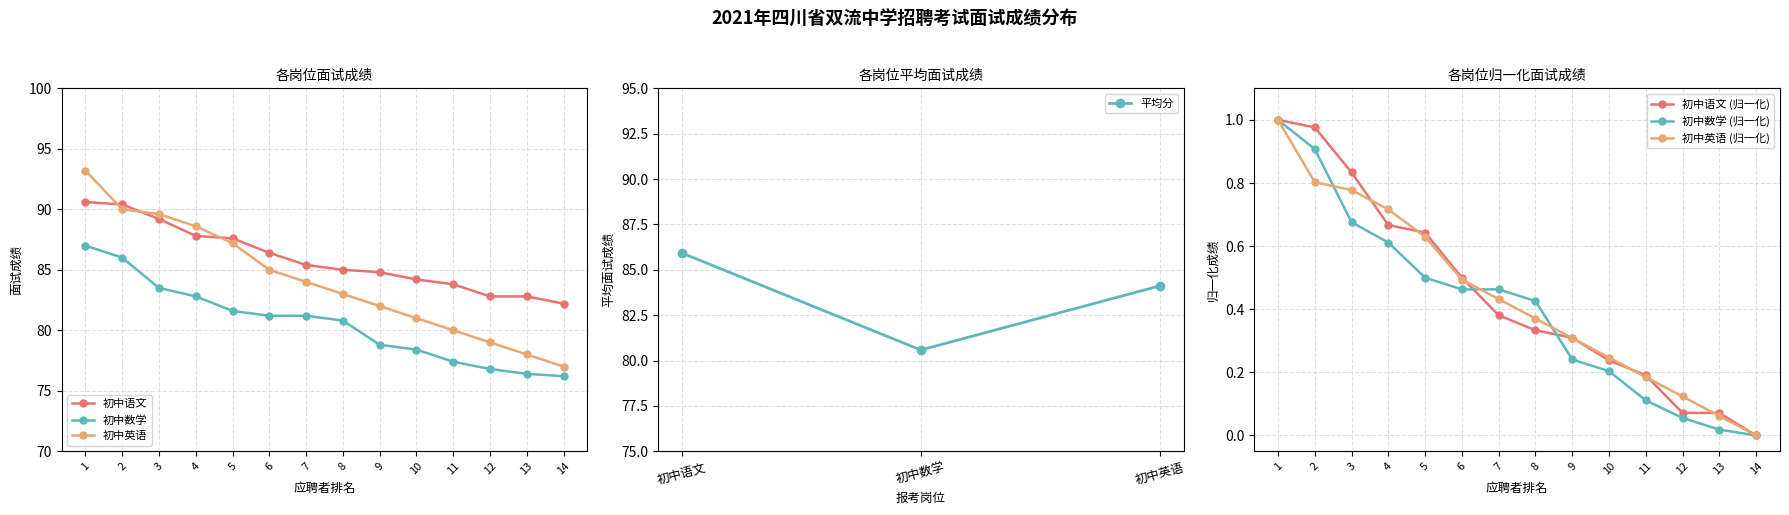

What is the difference between the second highest and minimum values in the 初中数学 series?

9.8